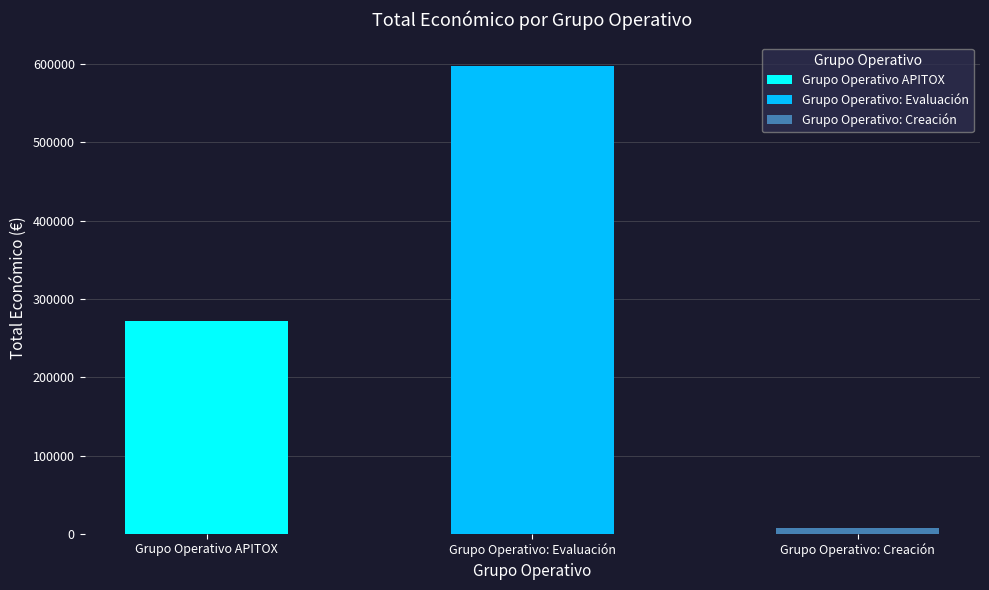

What is the sum of all values?

877476